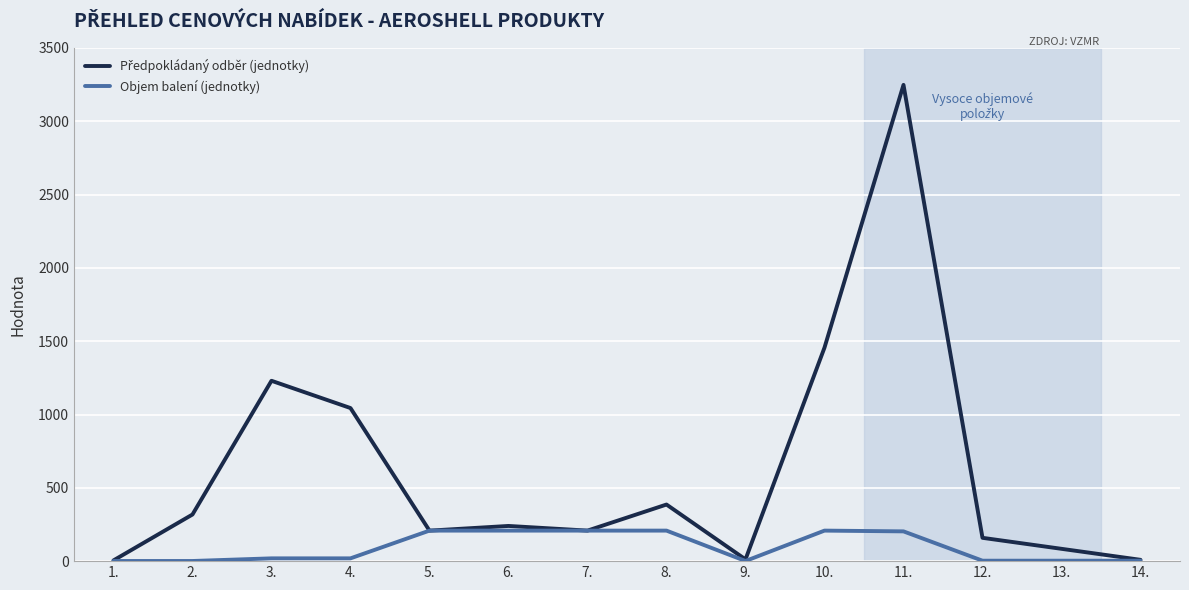

What is the sum of the Objem balení (jednotky) values at 3. and 4.?

38.0